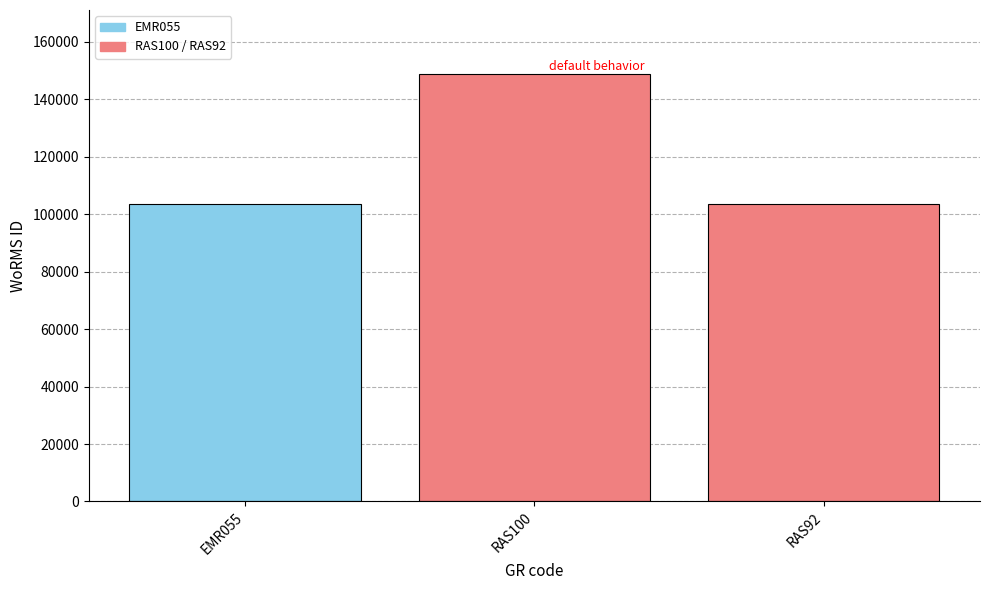

Which category has the highest value across all series?

RAS100